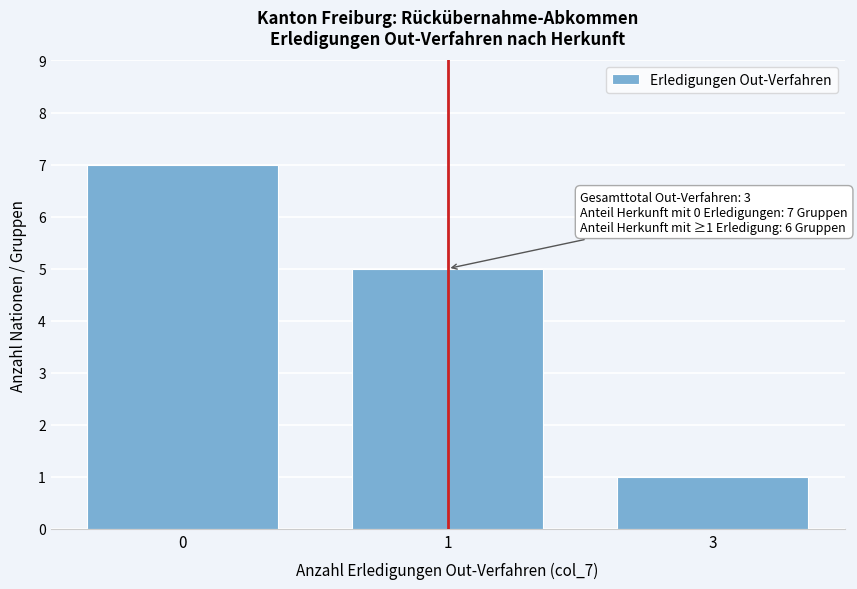

Reading left to right, transcribe all the data shown in this chart.

0=7	1=5	3=1